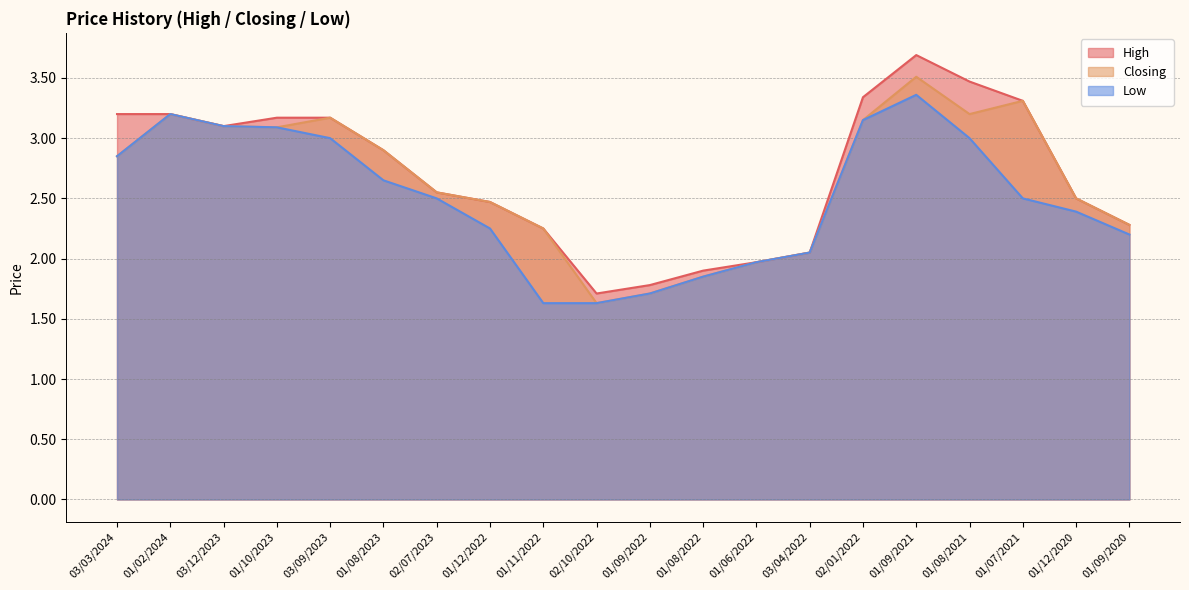

Which series has the largest range (max minus min)?

High